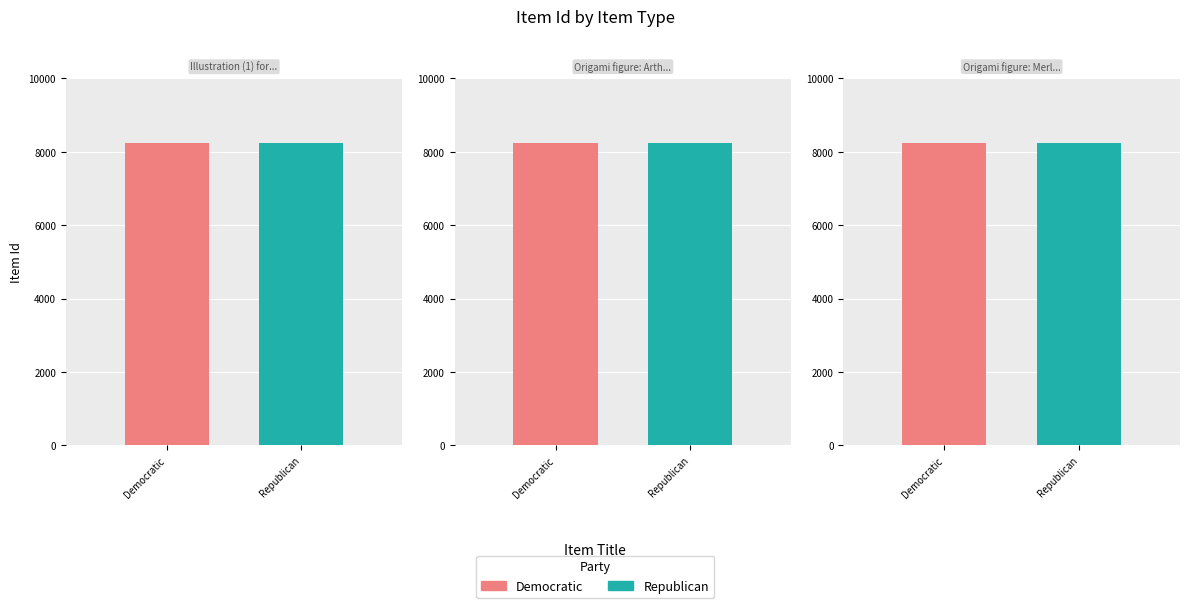

How many groups of bars are there?

3